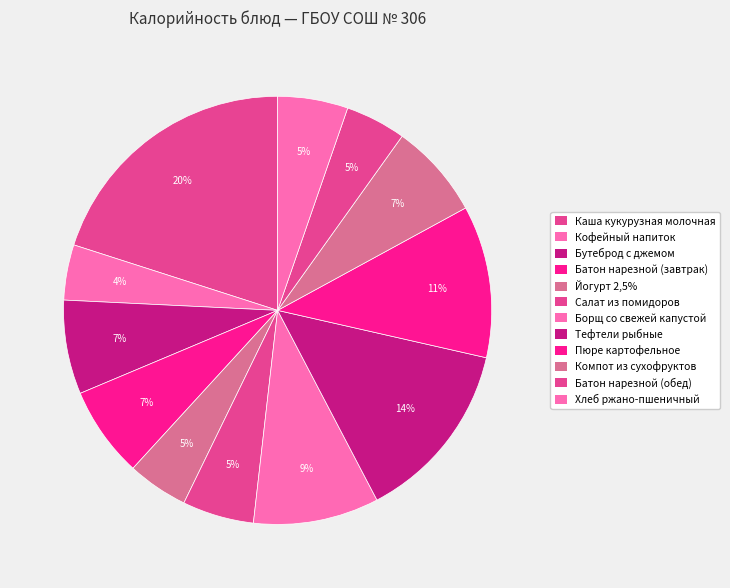

Is there a majority slice in this chart?

No